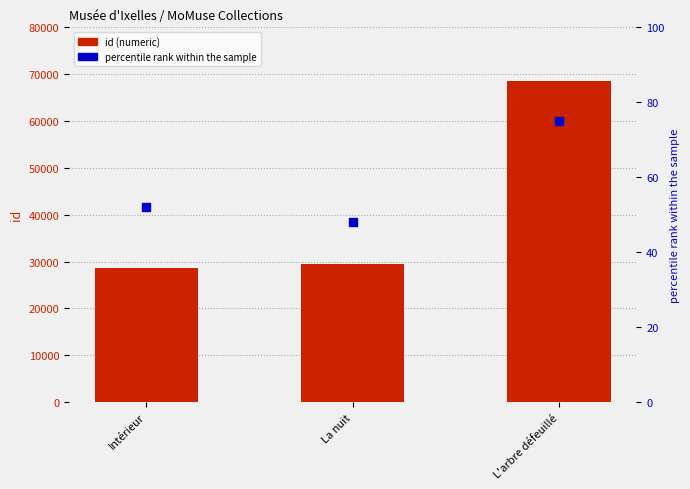

Which series has the largest Y range (max minus min)?

id (numeric)